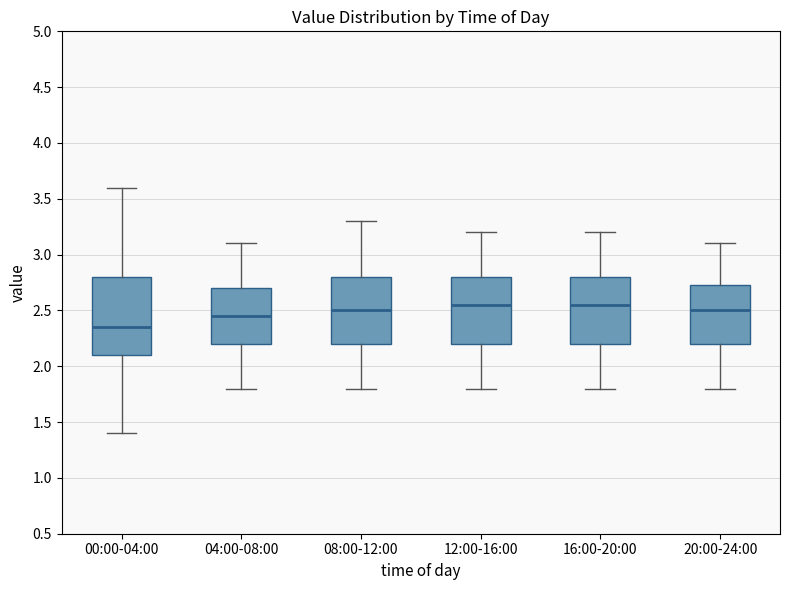

Where does the median line of the box for 00:00-04:00 sit on the y-axis? The values are not printed on the chart, so give them approximately, as read against the axis.

2.35